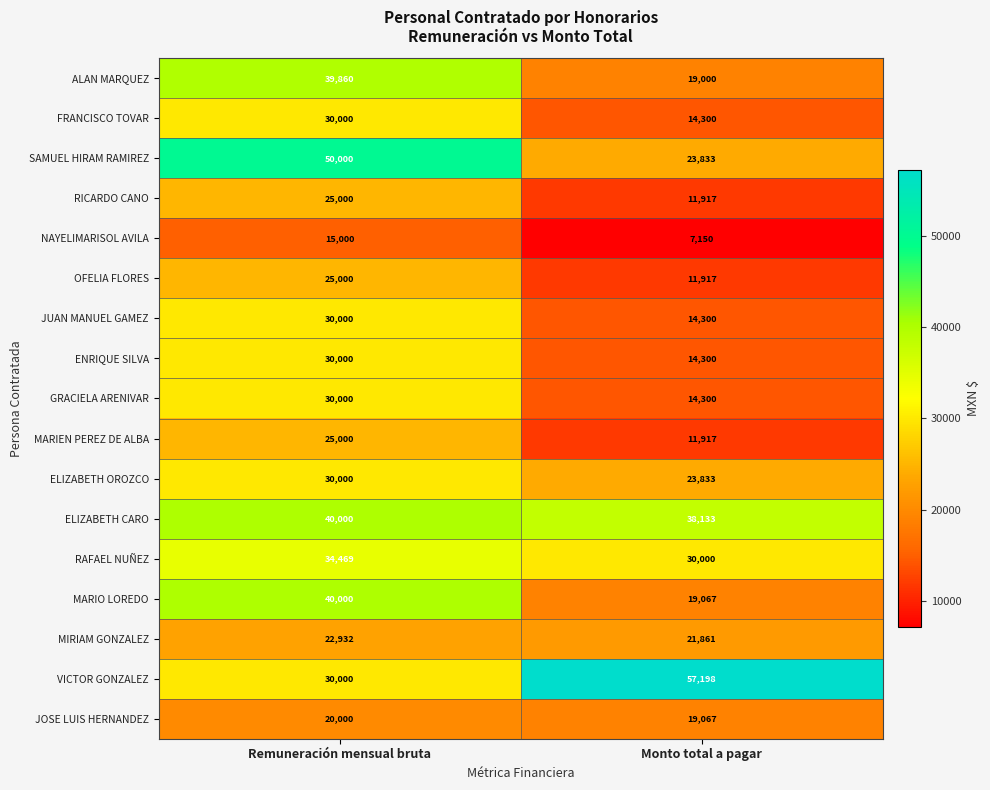

What is the difference between the NAYELIMARISOL AVILA values at Monto total a pagar and Remuneración mensual bruta?

7850